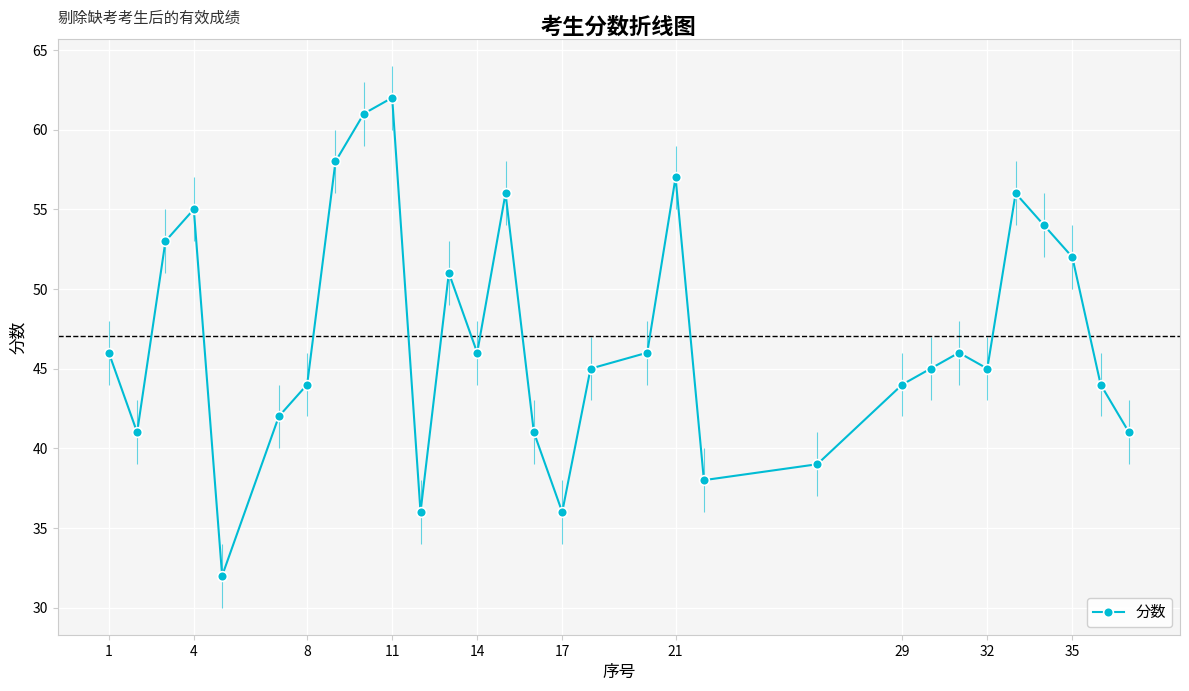

Reading left to right, what are all the values shown in this chart?

46	41	53	55	32	42	44	58	61	62	36	51	46	56	41	36	45	46	57	38	39	44	45	46	45	56	54	52	44	41